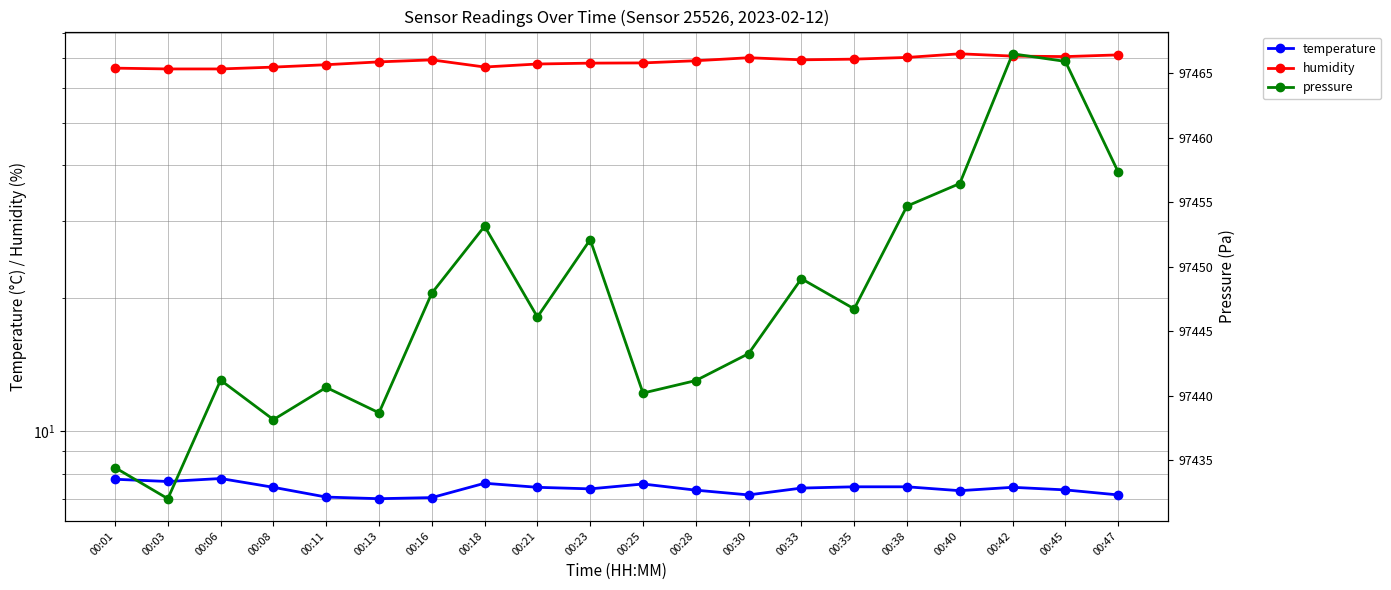

The temperature series shows 11.4 at 00:47. True or false?

False